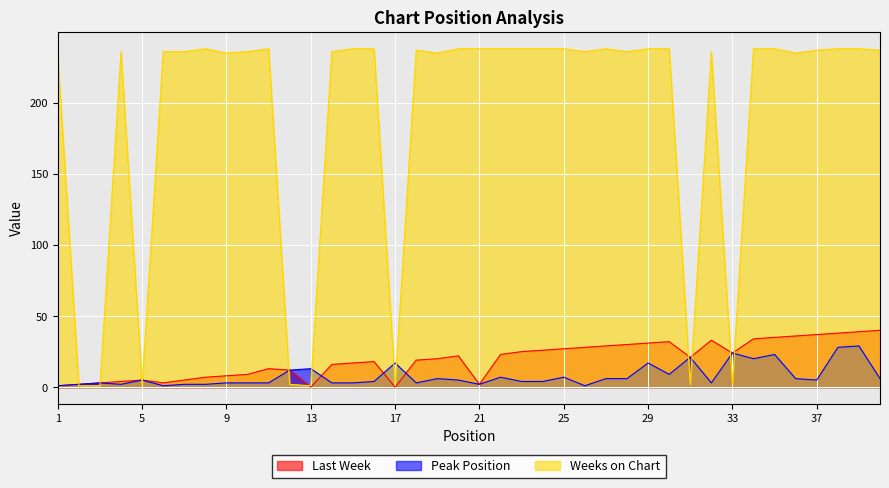

What is the highest value of the Weeks on Chart series?

238